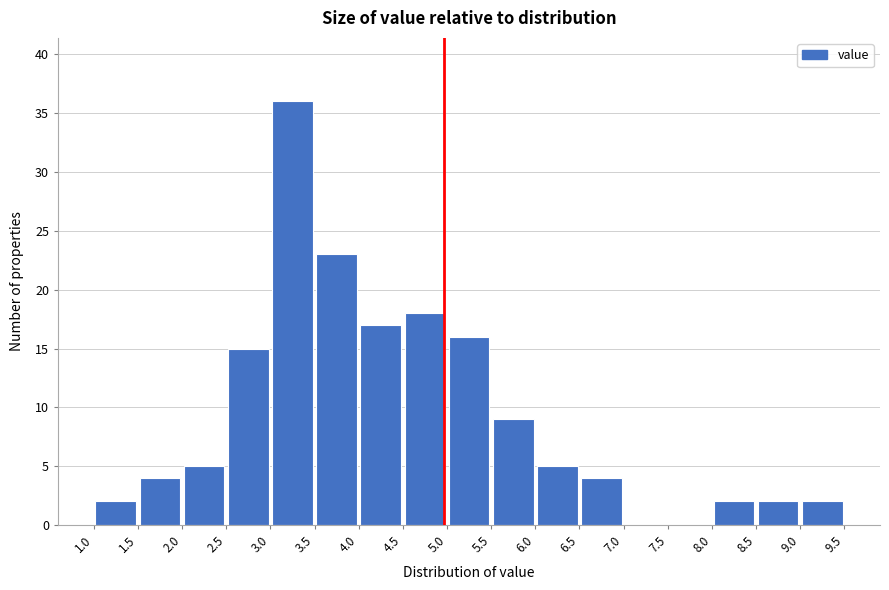

Reading left to right, transcribe this chart: for each bar, give the range it covers on the x-axis and its height. The values are not printed on the chart, so give them approximately, as read against the axis.

1.0 to 1.5: 2
1.5 to 2.0: 4
2.0 to 2.5: 5
2.5 to 3.0: 15
3.0 to 3.5: 36
3.5 to 4.0: 23
4.0 to 4.5: 17
4.5 to 5.0: 18
5.0 to 5.5: 16
5.5 to 6.0: 9
6.0 to 6.5: 5
6.5 to 7.0: 4
7.0 to 7.5: 0
7.5 to 8.0: 0
8.0 to 8.5: 2
8.5 to 9.0: 2
9.0 to 9.5: 2